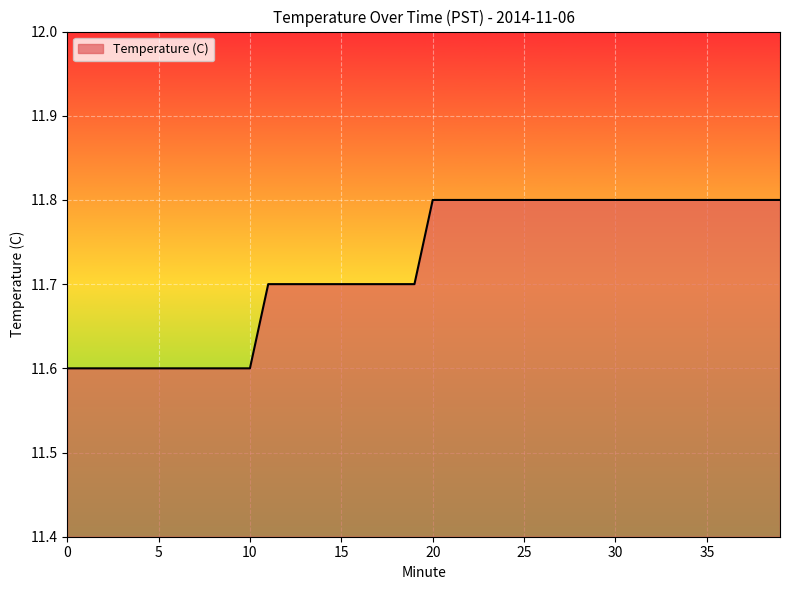

What is the minimum value shown in the chart?

11.6